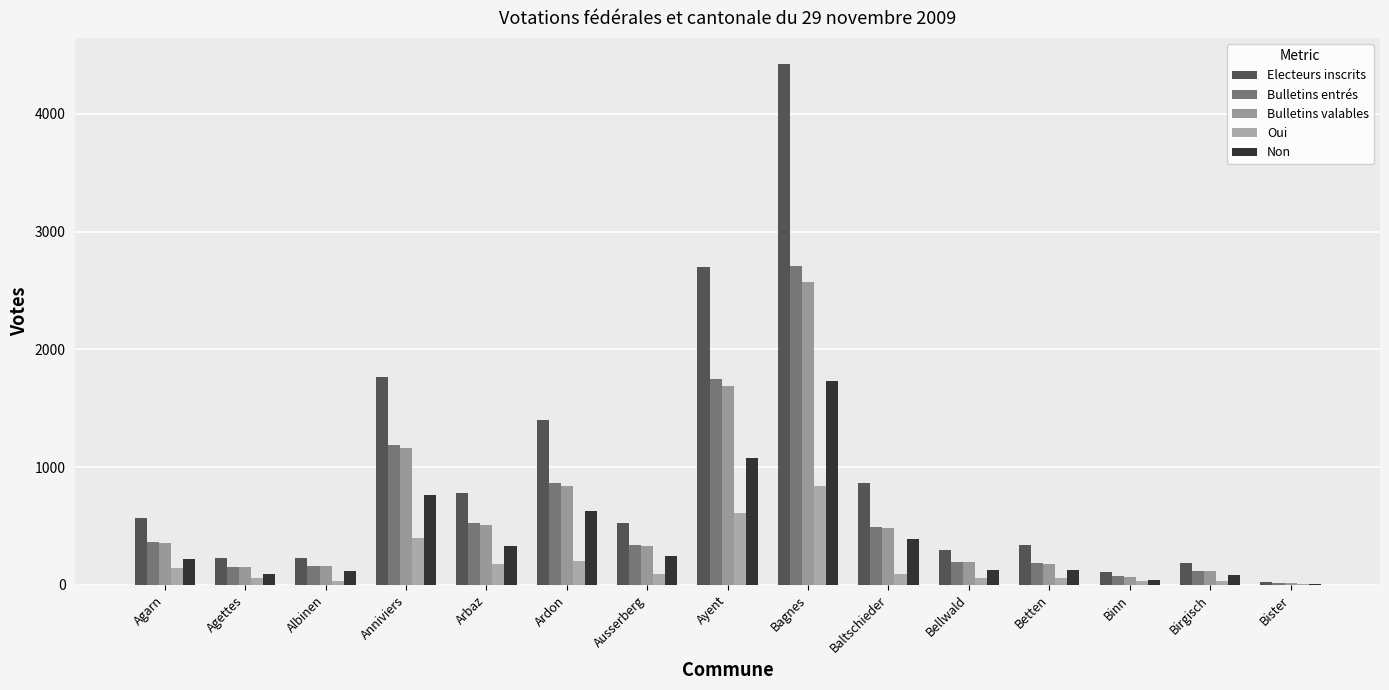

The Oui series shows 100 at Anniviers. True or false?

False